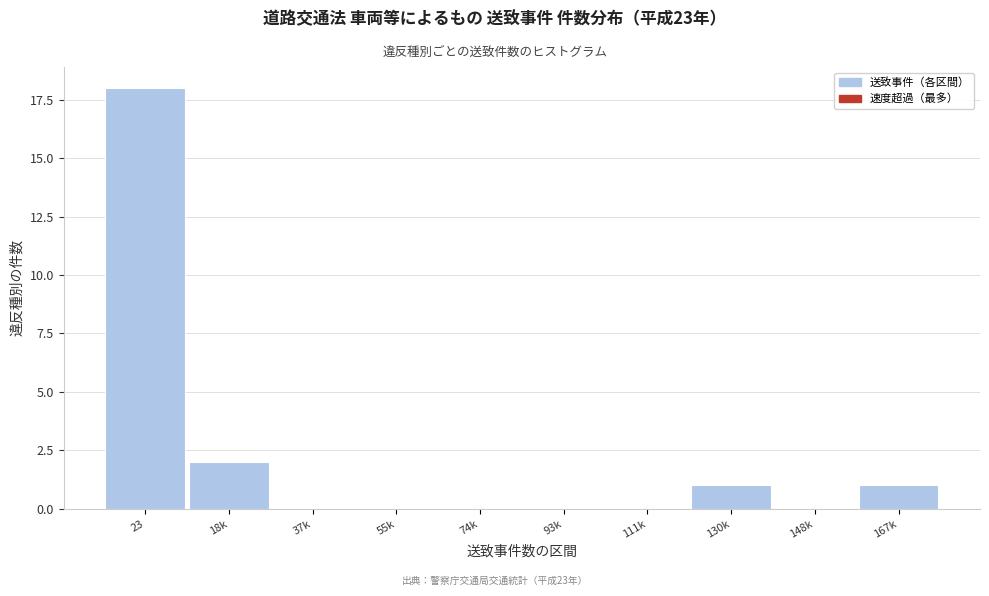

Reading right to left, transcribe all the data shown in this chart.

167k=1	148k=0	130k=1	111k=0	93k=0	74k=0	55k=0	37k=0	18k=2	23=18